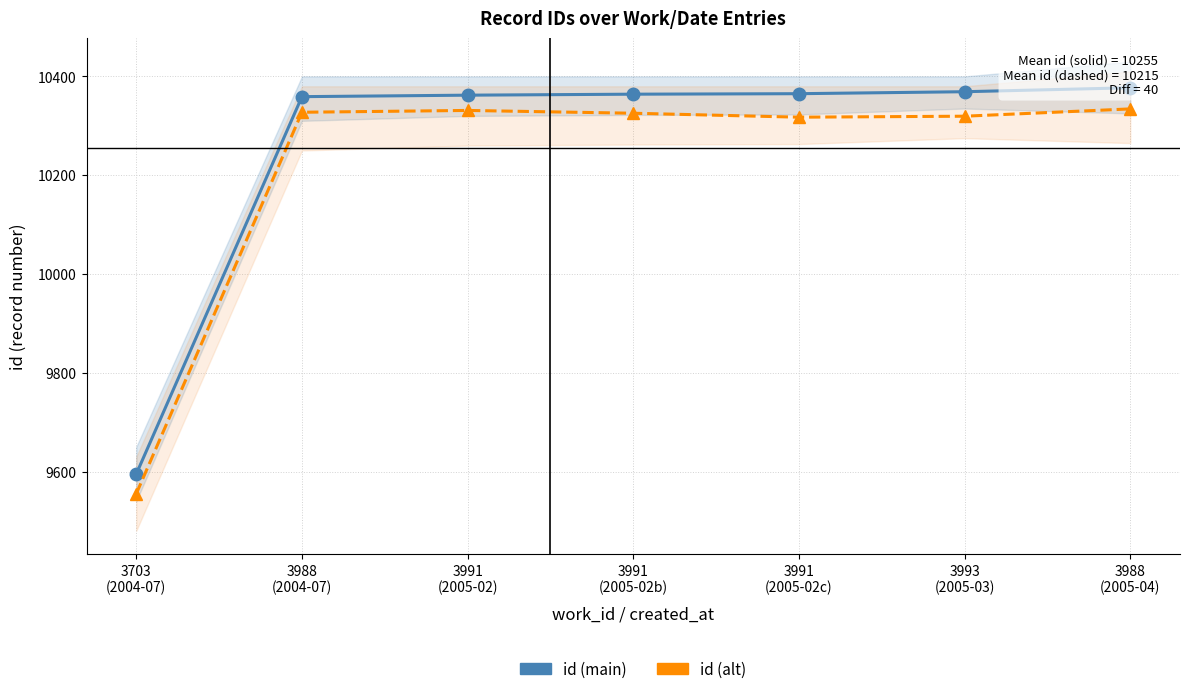

What is the label of the 6th point from the right?

3988
(2004-07)